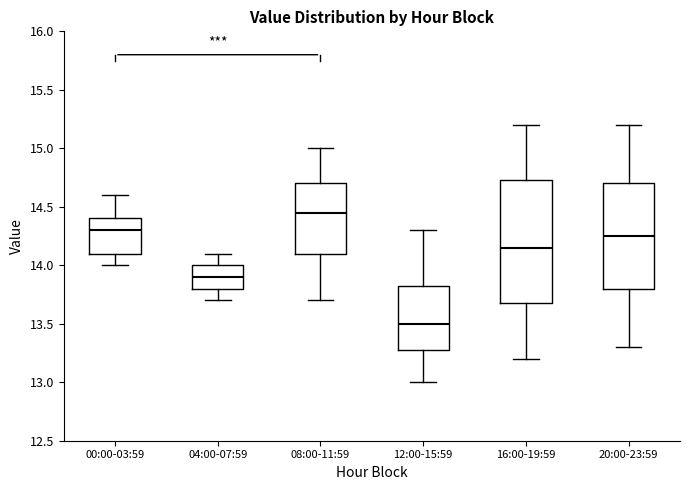

Which box has the highest median line?

08:00-11:59